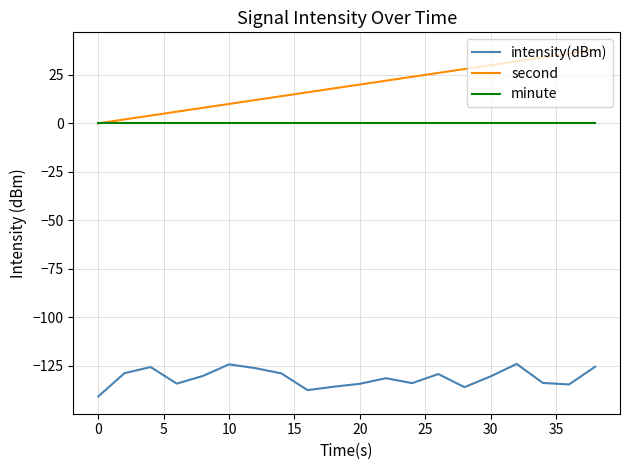

Is this an area chart (filled region under the line)?

No